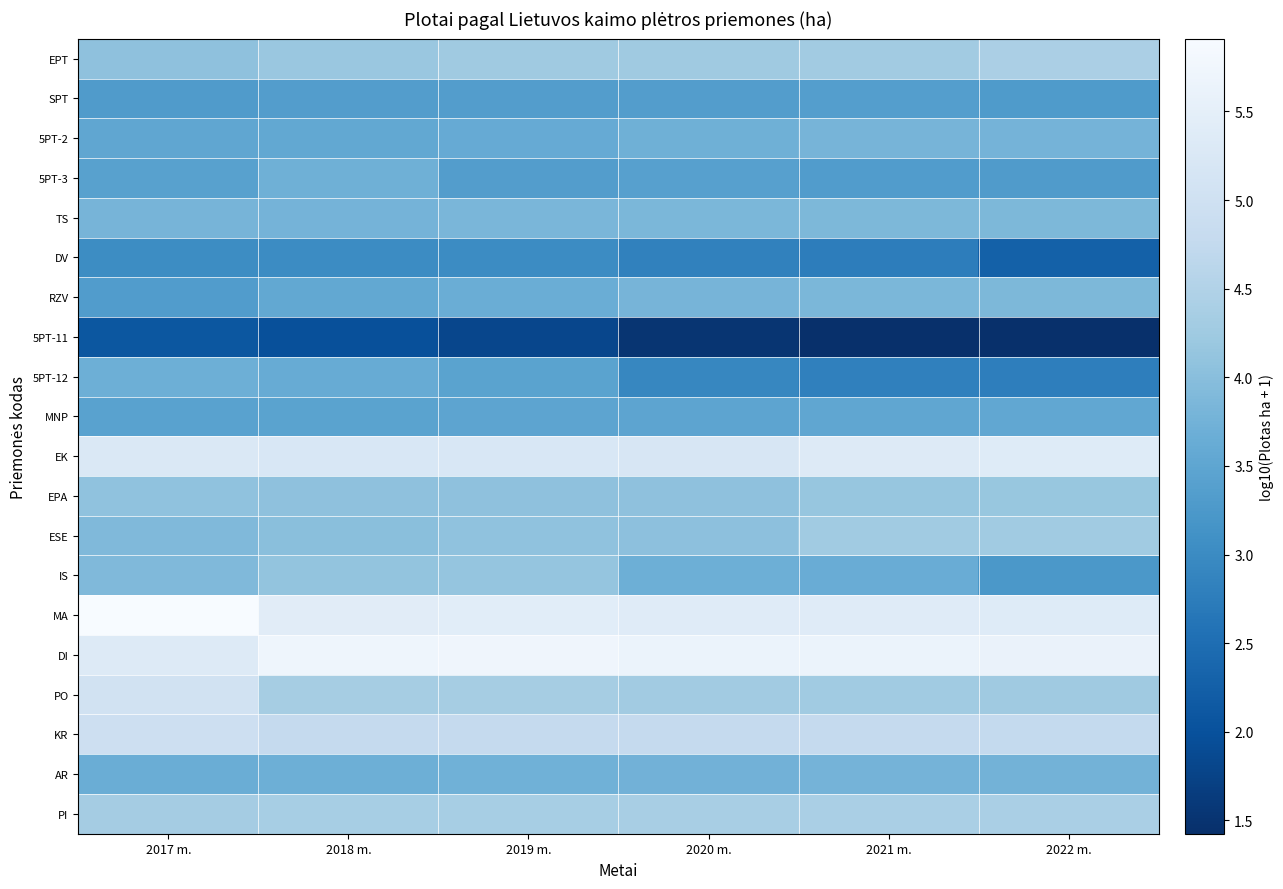

Between 2021 m. and 2022 m., which series saw the biggest shift?

DV